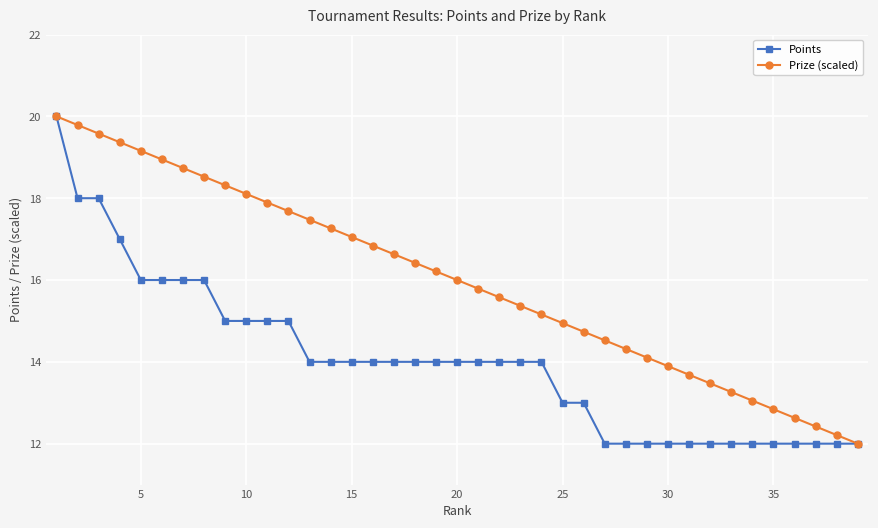

What is the sum of all Points values?

547.0